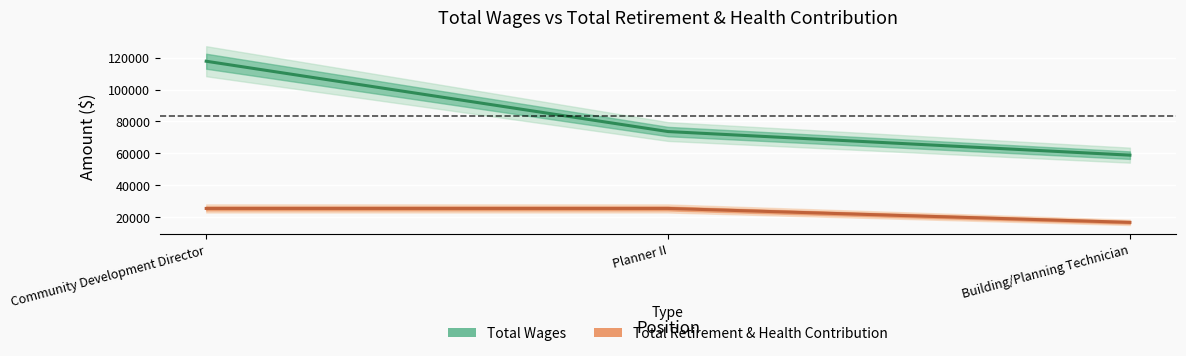

Which series has the largest range (max minus min)?

Total Wages